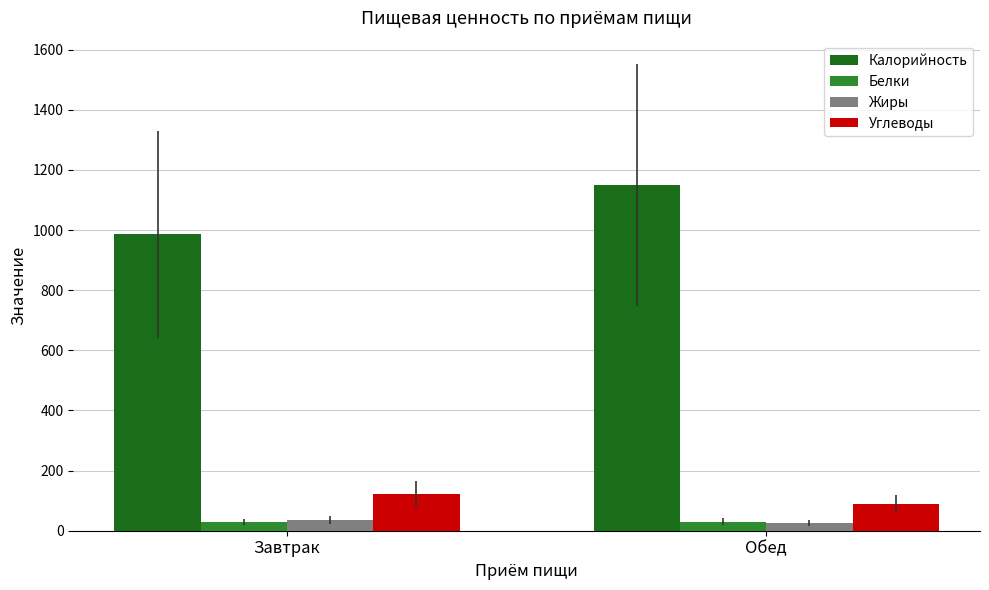

What position from the left is Обед?

2